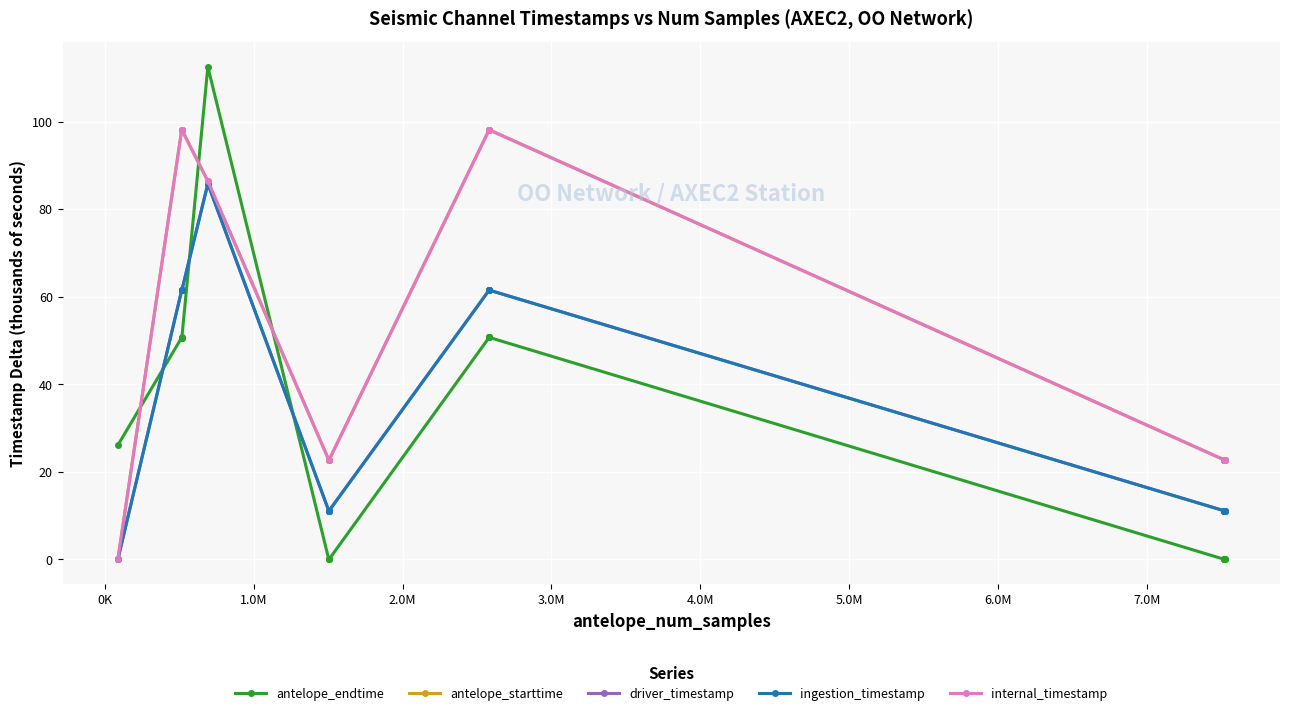

Is this an area chart (filled region under the line)?

No